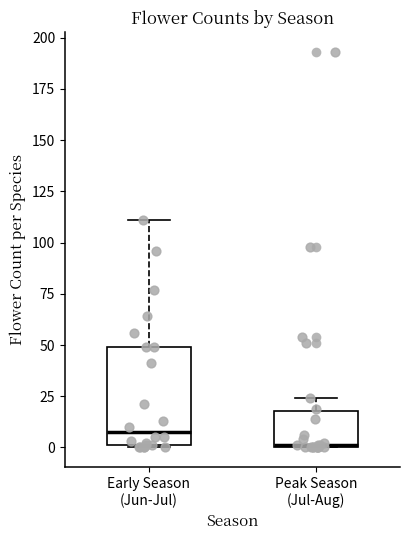

Which box has the highest median line?

Early Season (Jun-Jul)